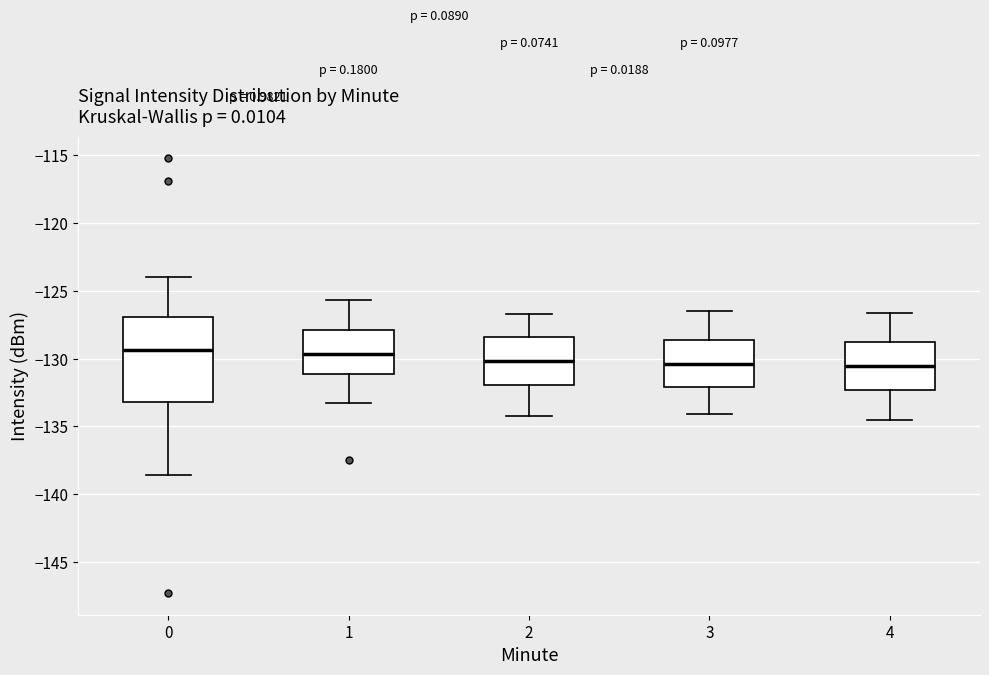

Reading left to right, read every box against the y-axis: the position of its median line, the range the box covers, and the ends of its whiskers. The values are not printed on the chart, so give them approximately, as read against the axis.

0: median -129.5, box -133.0 to -127.0, whiskers -138.5 to -124.0
1: median -129.5, box -131.0 to -128.0, whiskers -133.5 to -125.5
2: median -130.0, box -132.0 to -128.5, whiskers -134.0 to -126.5
3: median -130.5, box -132.0 to -128.5, whiskers -134.0 to -126.5
4: median -130.5, box -132.5 to -128.5, whiskers -134.5 to -126.5